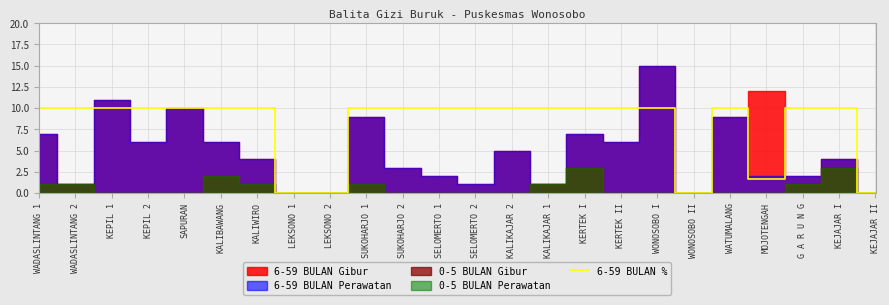

True or false: there are more than 0 points higher than both neighbors.

True